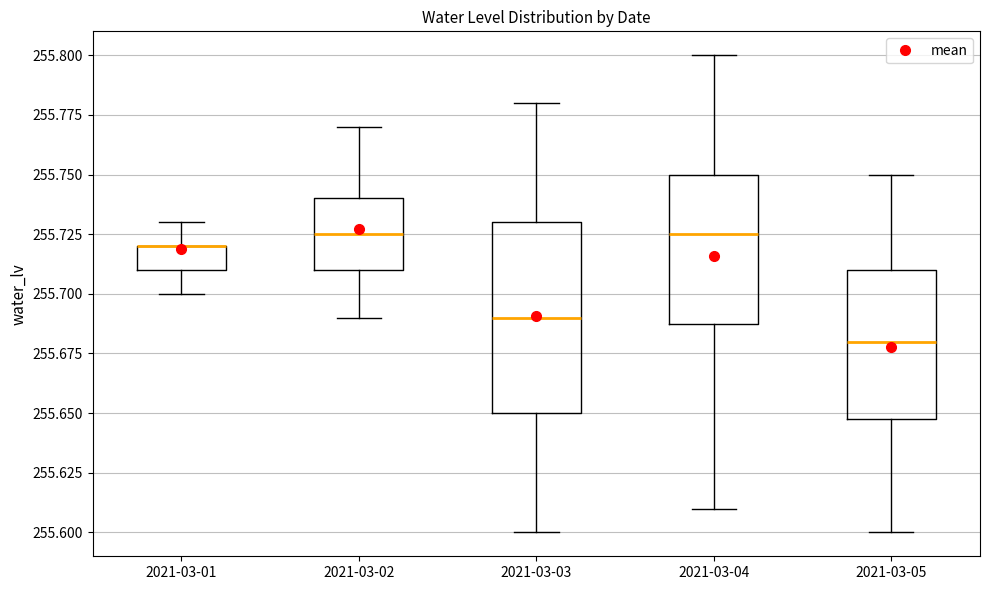

Where is the upper edge of the box for 2021-03-05 on the y-axis? The values are not printed on the chart, so give them approximately, as read against the axis.

255.710